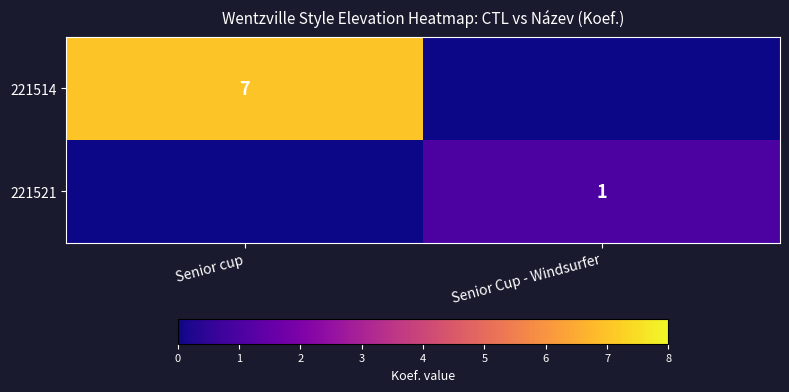

Which label corresponds to the smallest value in the chart?

Senior Cup - Windsurfer